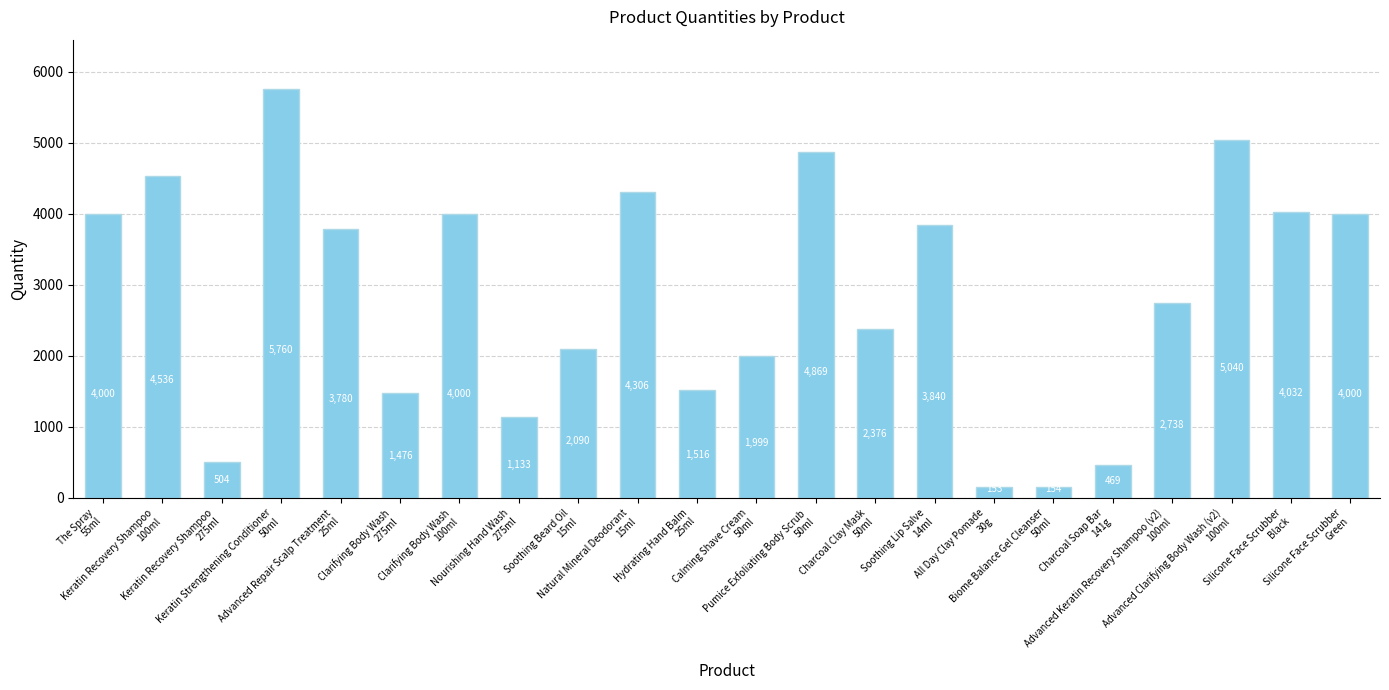

Approximately how many times larger is the value at Advanced Clarifying Body Wash (v2)
100ml compared to Silicone Face Scrubber
Green?

1.3